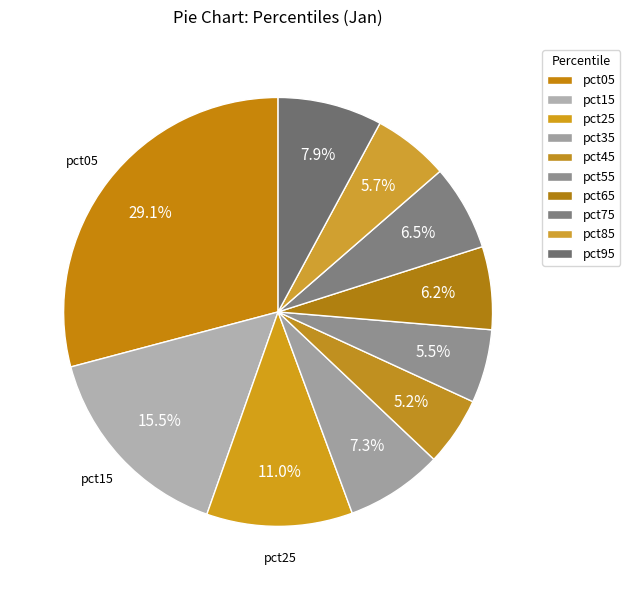

Count the number of slices in the pie.

10